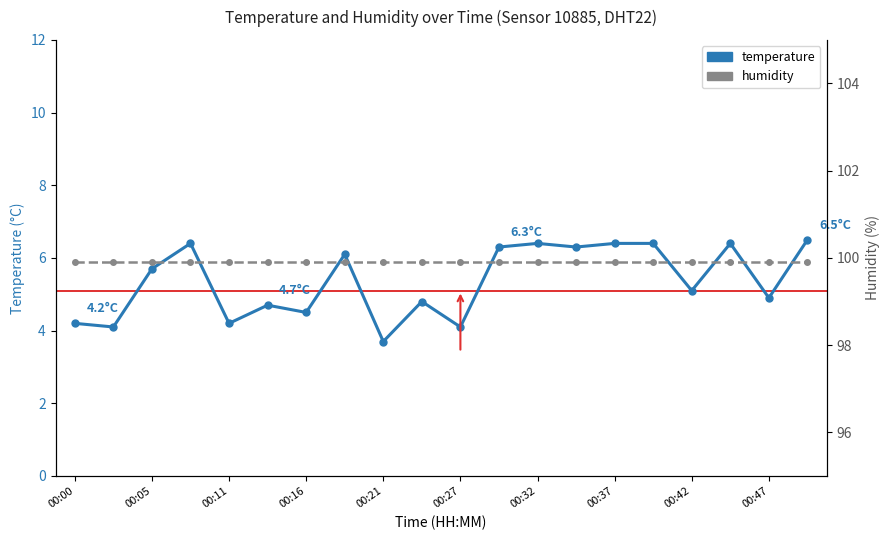

True or false: humidity and temperature cross at least once.

False